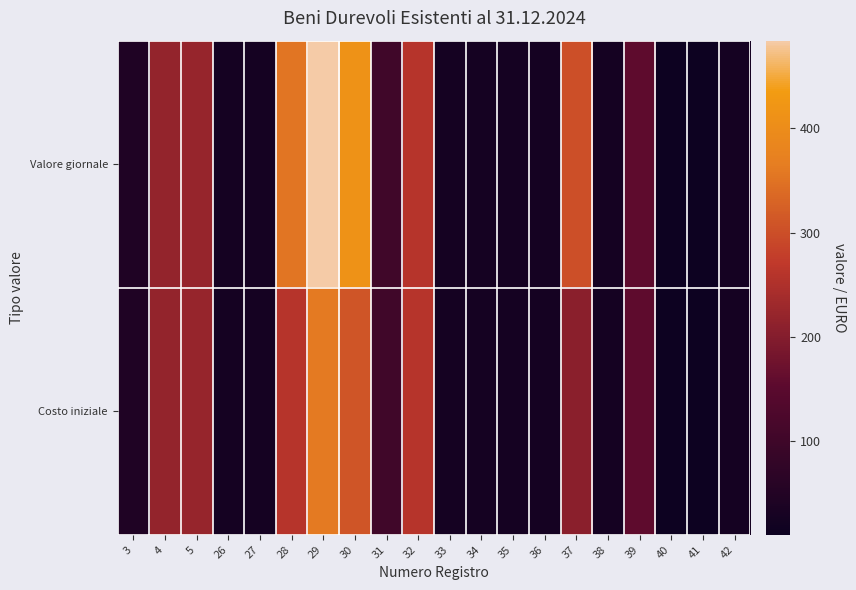

Which label corresponds to the largest value in the chart?

29